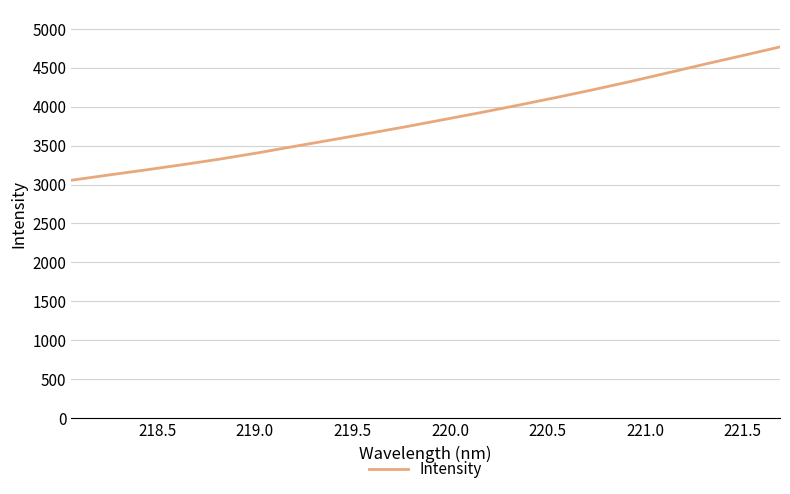

What is the minimum value shown in the chart?

3055.4